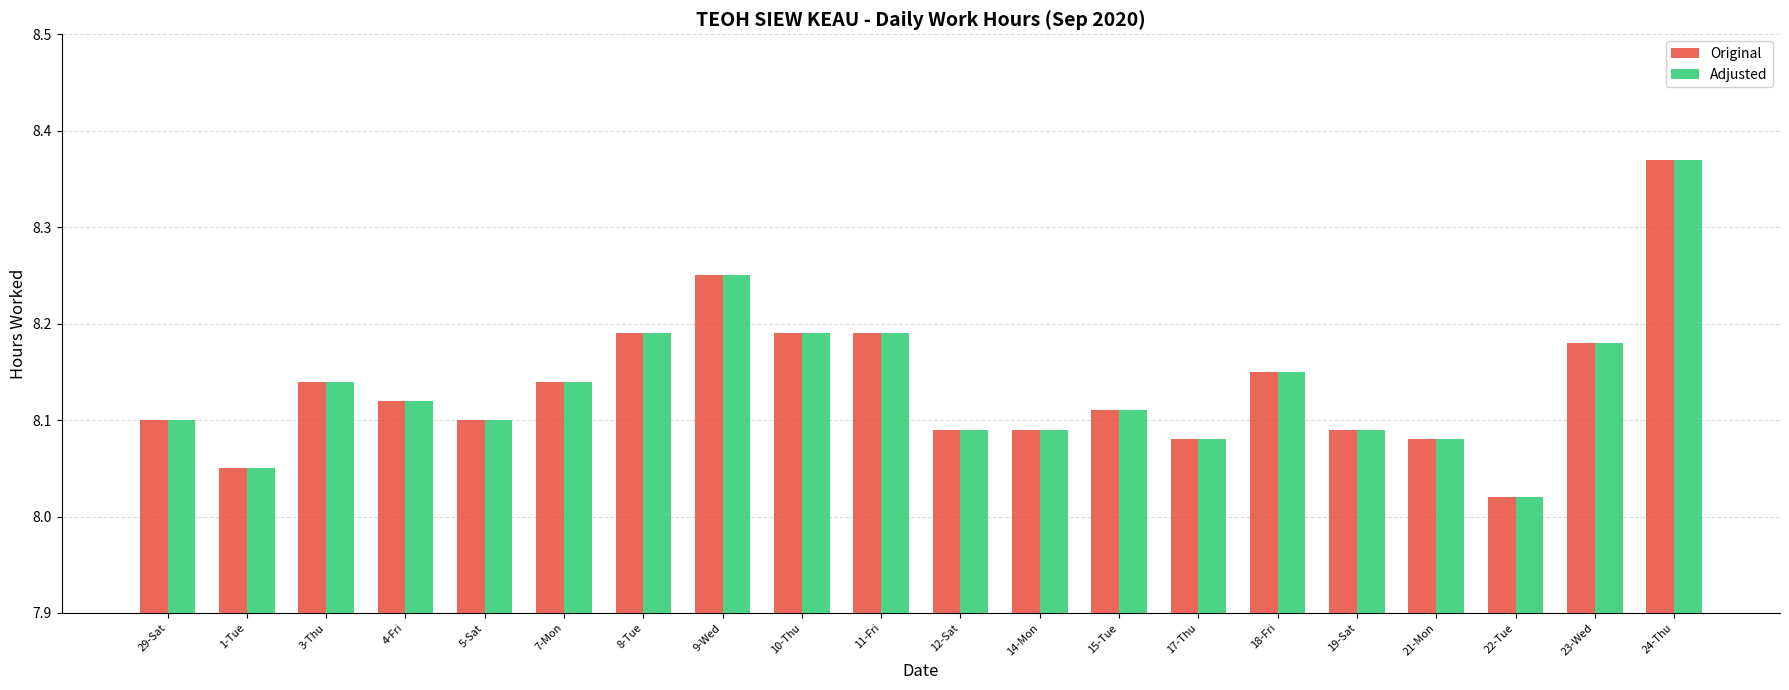

What is the label of the 6th bar from the left?

7-Mon